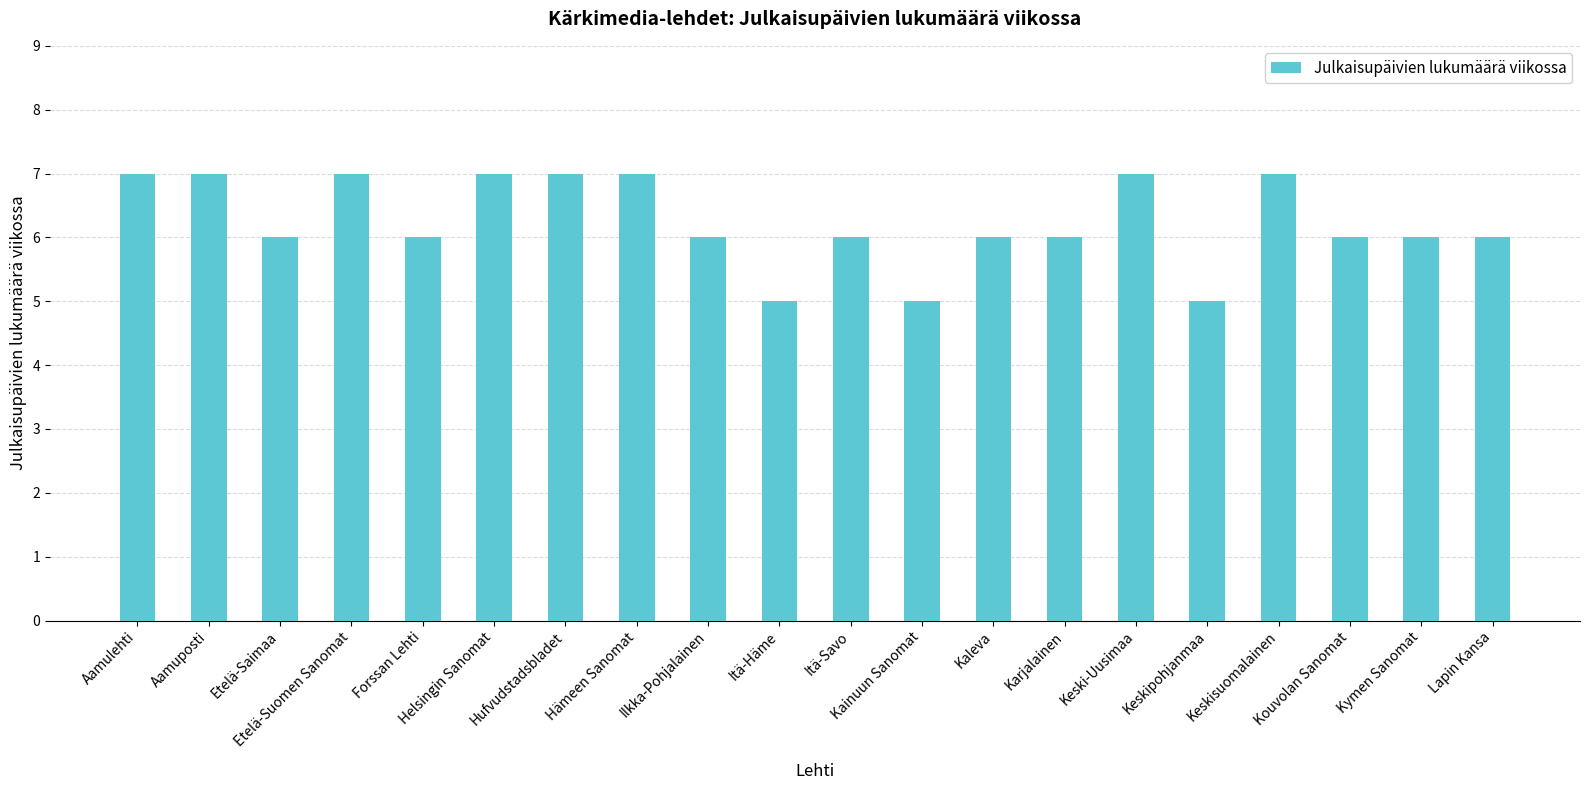

How many data points does each series have?

20